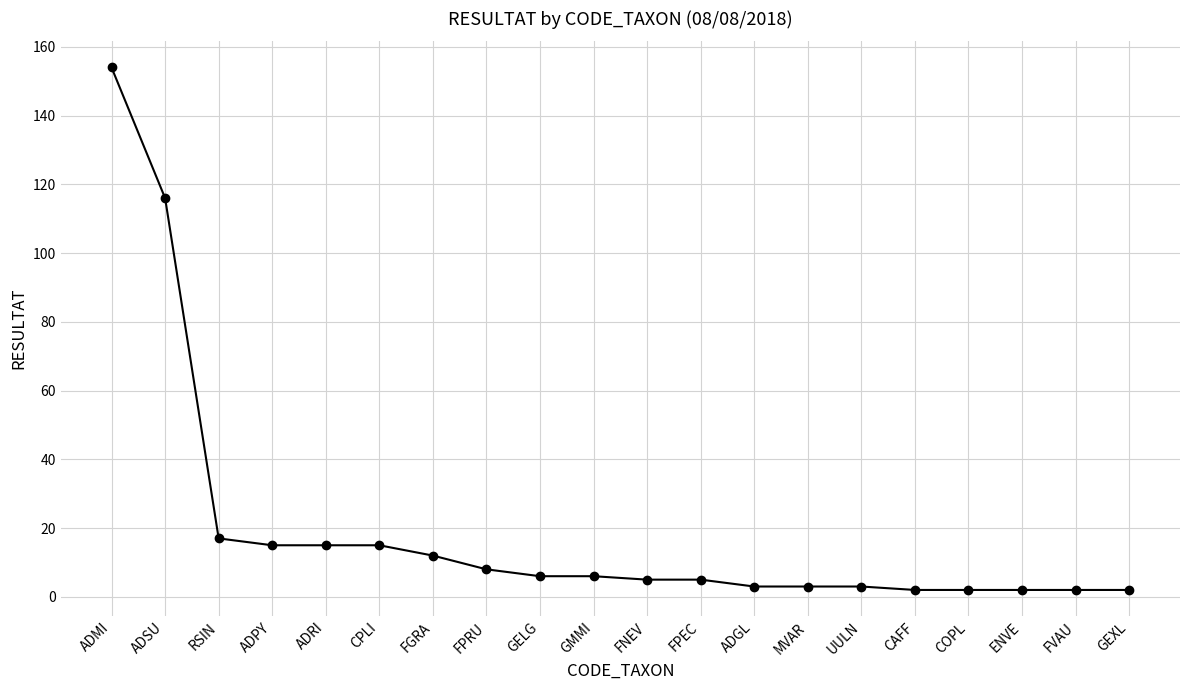

The value at FGRA is 5. True or false?

False